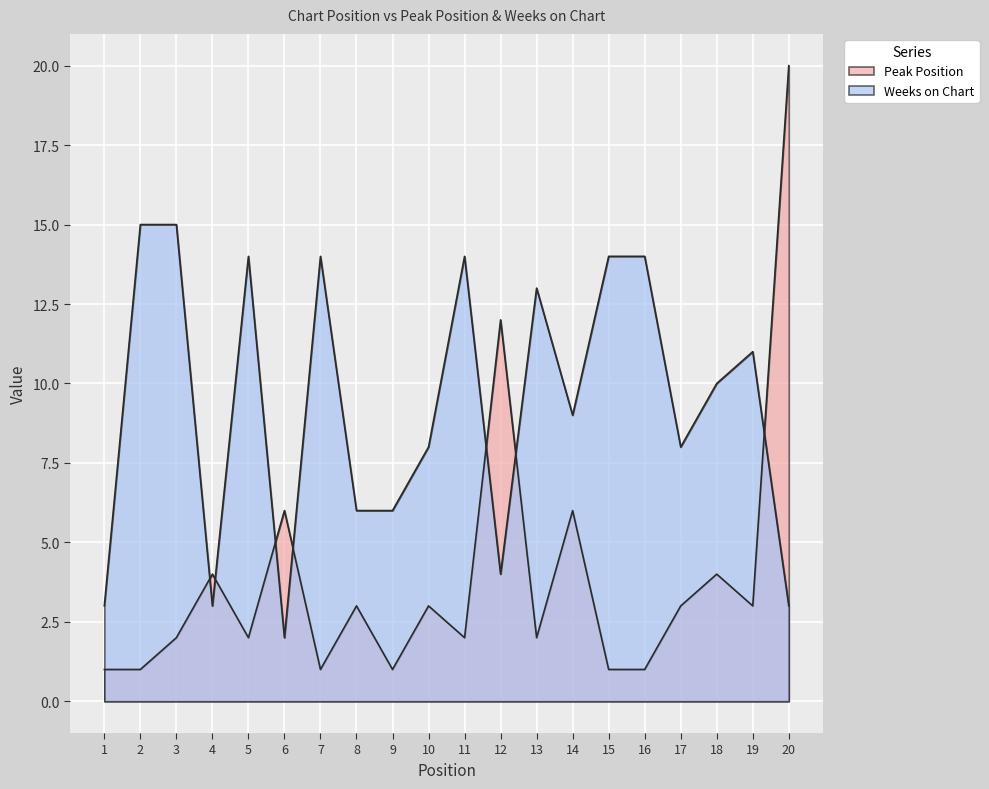

What is the sum of the Peak Position values at 18 and 16?

5